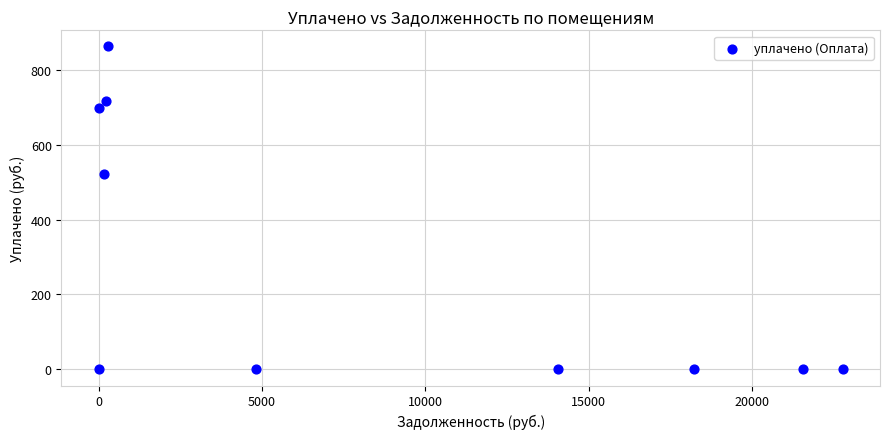

What Y value in the scatter plot is closest to 431?

521.4